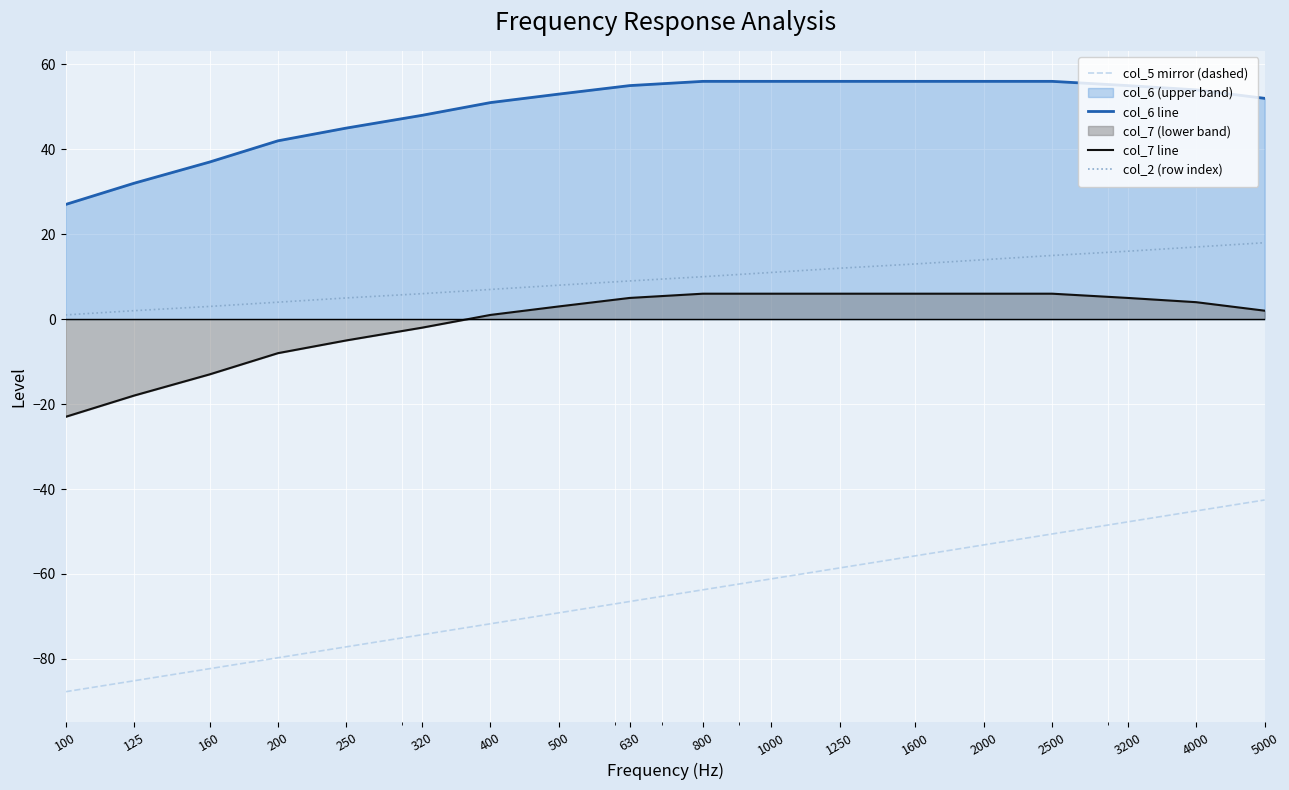

At which label does col_6 line first exceed 54?

630